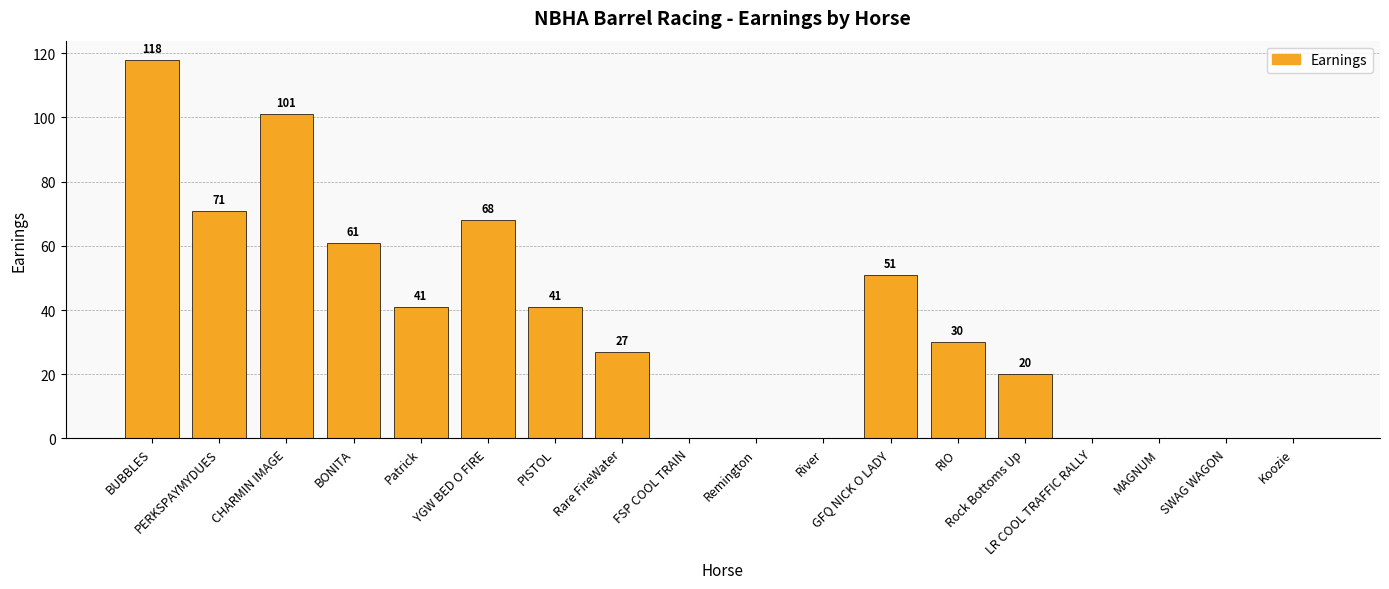

What is the sum of the values at River and Rock Bottoms Up?

20